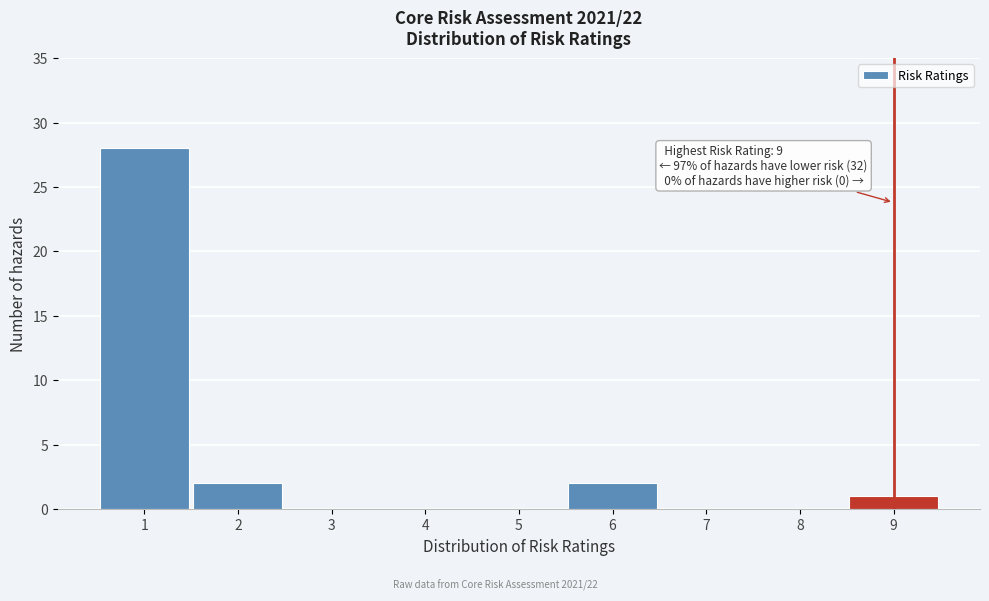

Reading left to right, extract all data points from this chart.

1=28	2=2	3=0	4=0	5=0	6=2	7=0	8=0	9=1